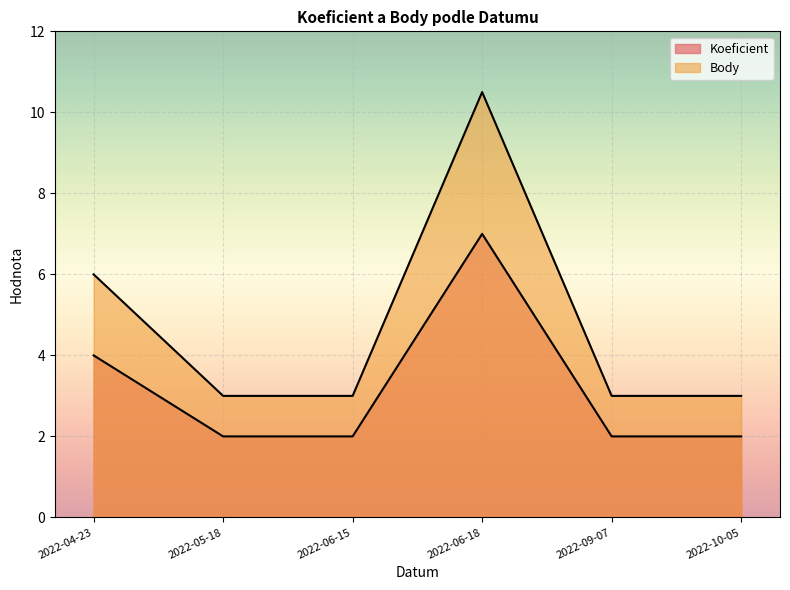

Rank the categories by Koeficient value from highest to lowest.

2022-06-18, 2022-04-23, 2022-05-18, 2022-06-15, 2022-09-07, 2022-10-05